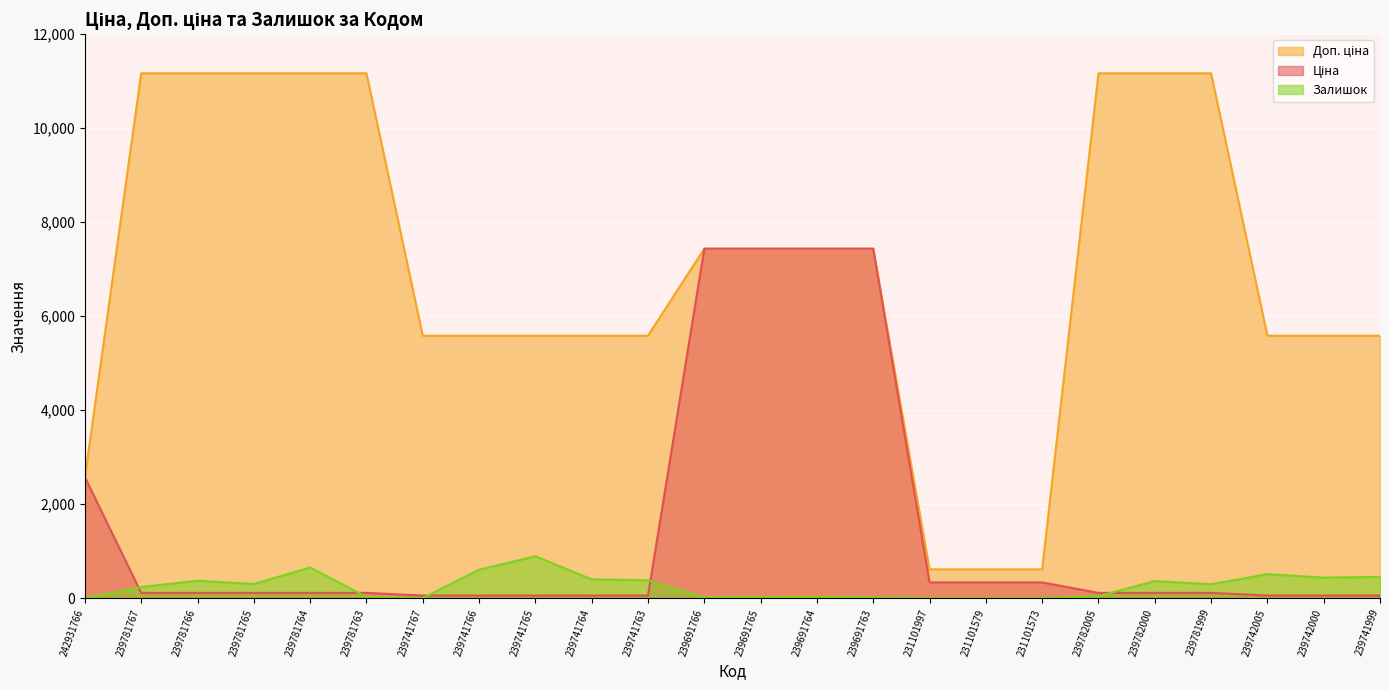

How many intersections are there between Доп. ціна and Ціна?

1